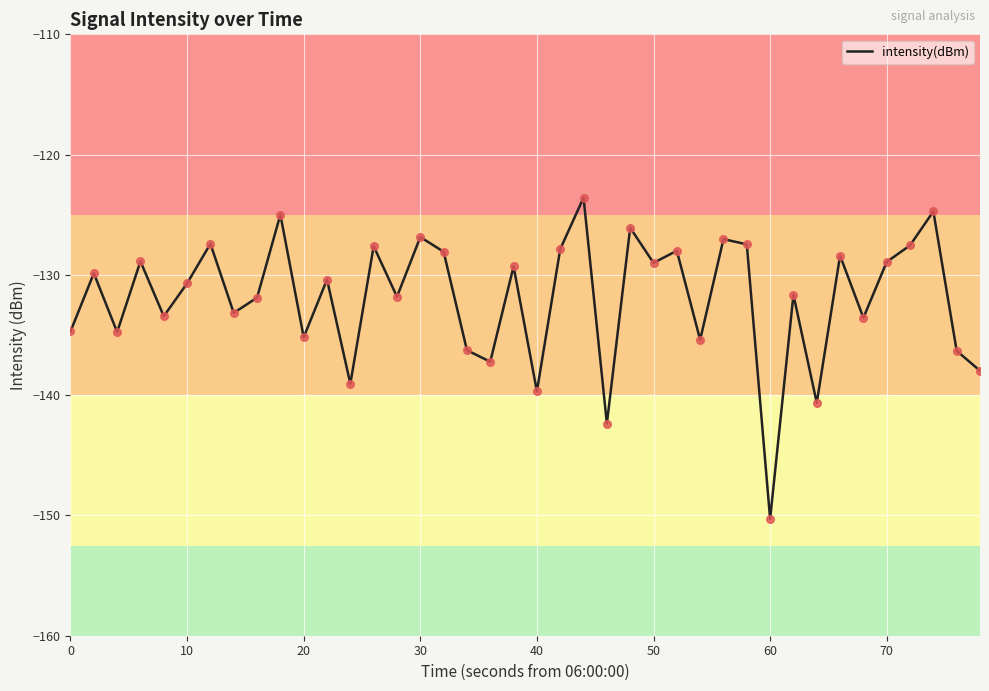

What is the maximum value shown in the chart?

-123.6